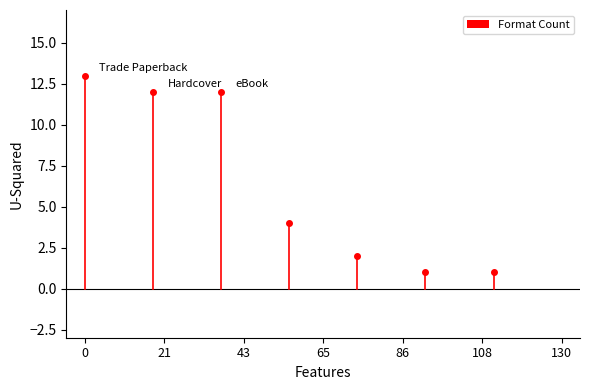

Which category has the highest value across all series?

Trade Paperback